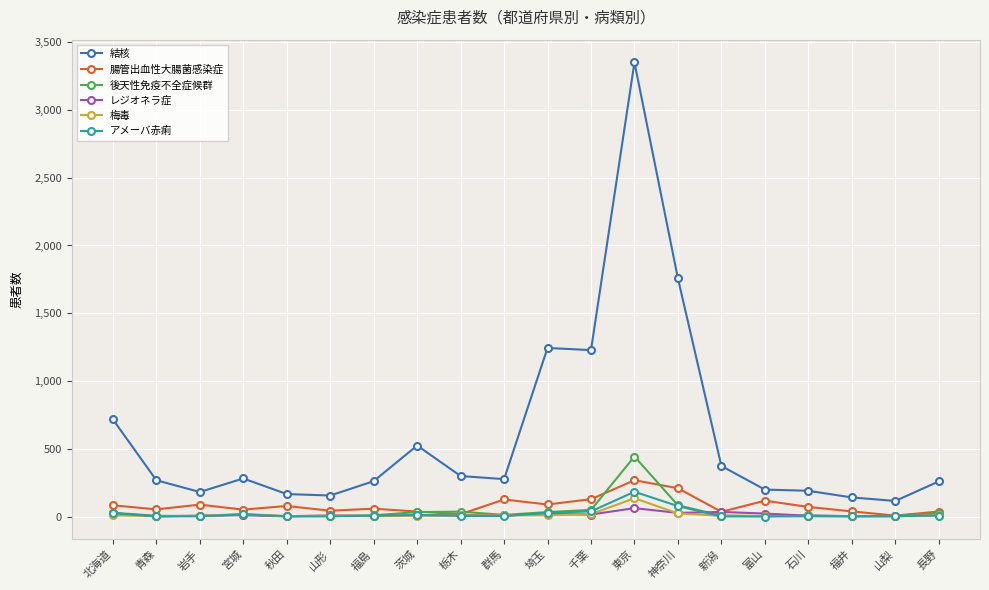

At which category is the sum across all series the highest?

東京